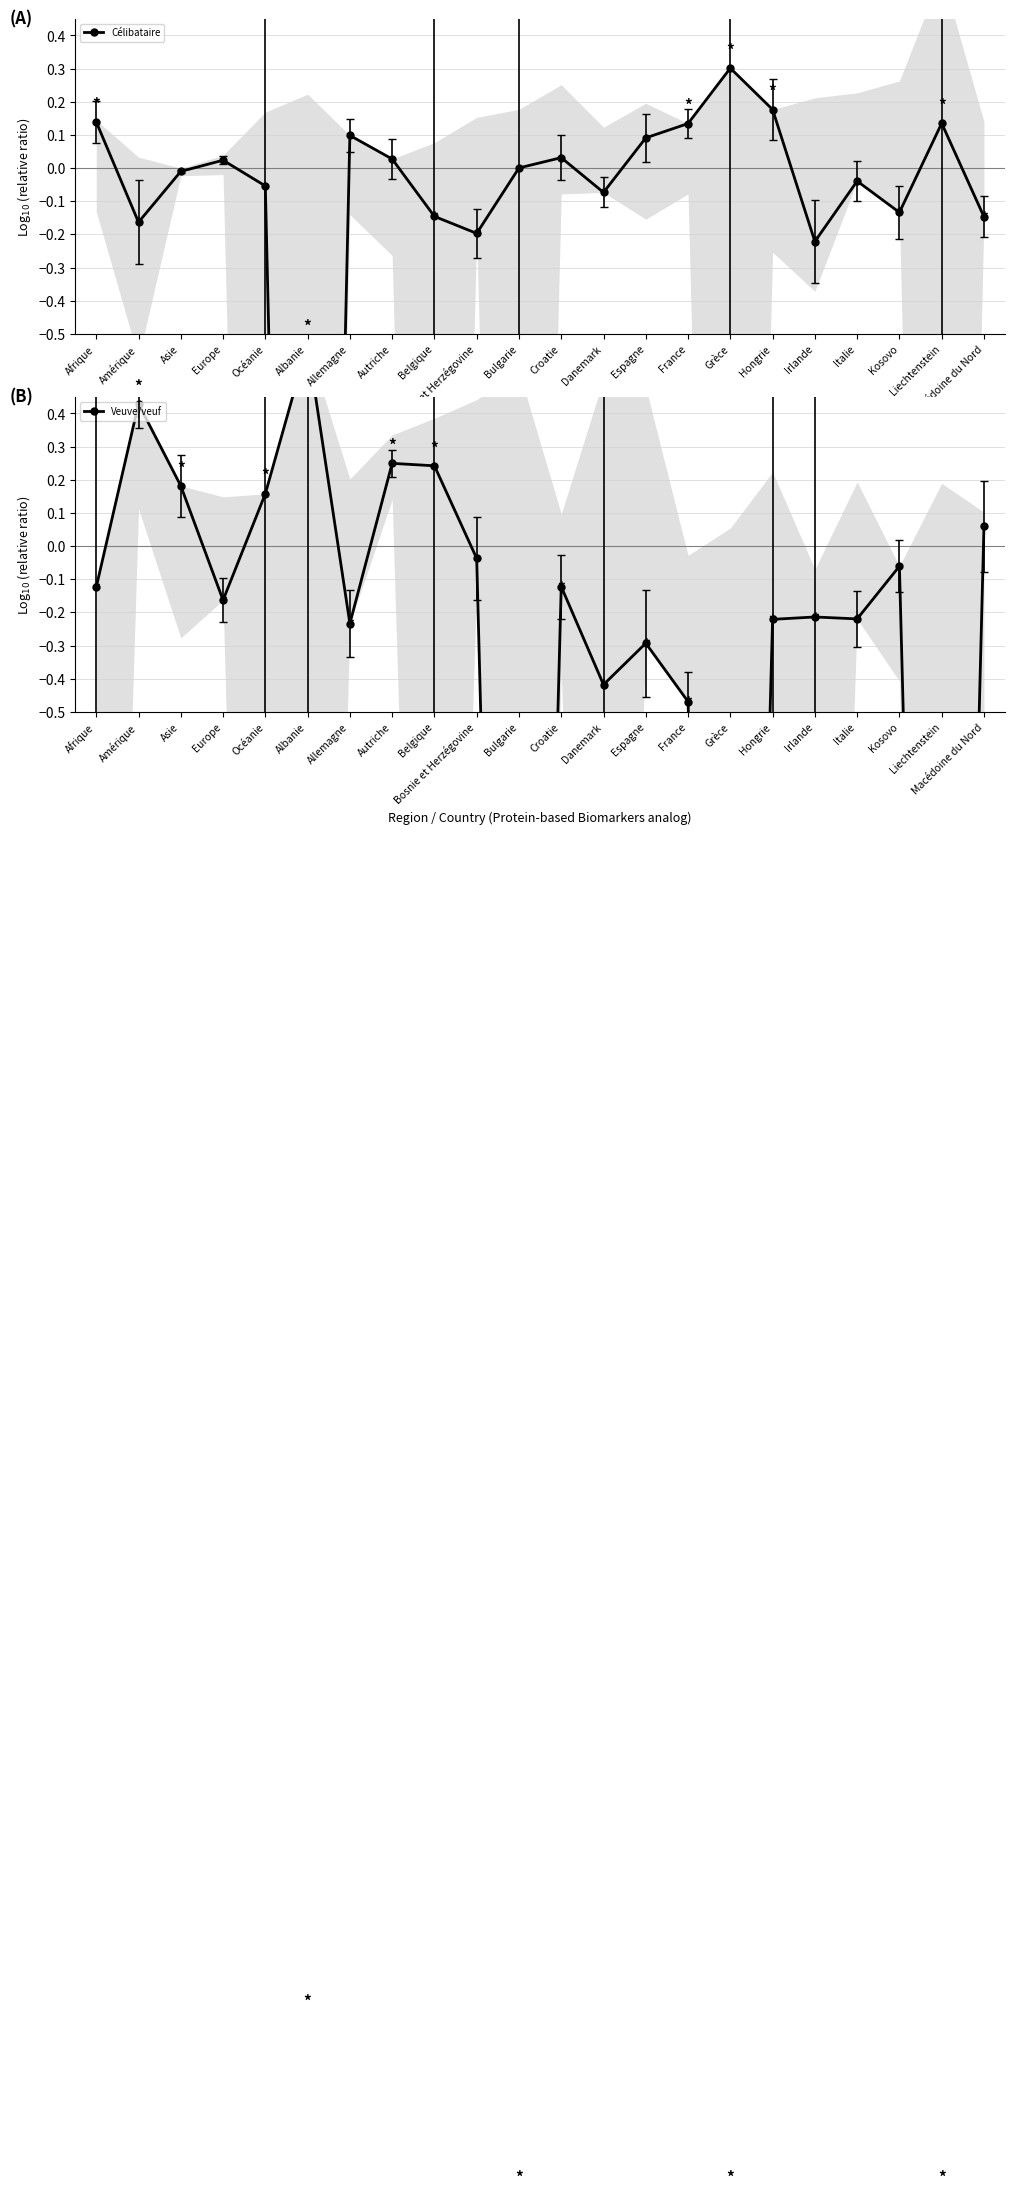

What is the approximate value of Célibataire at Danemark?

-0.1